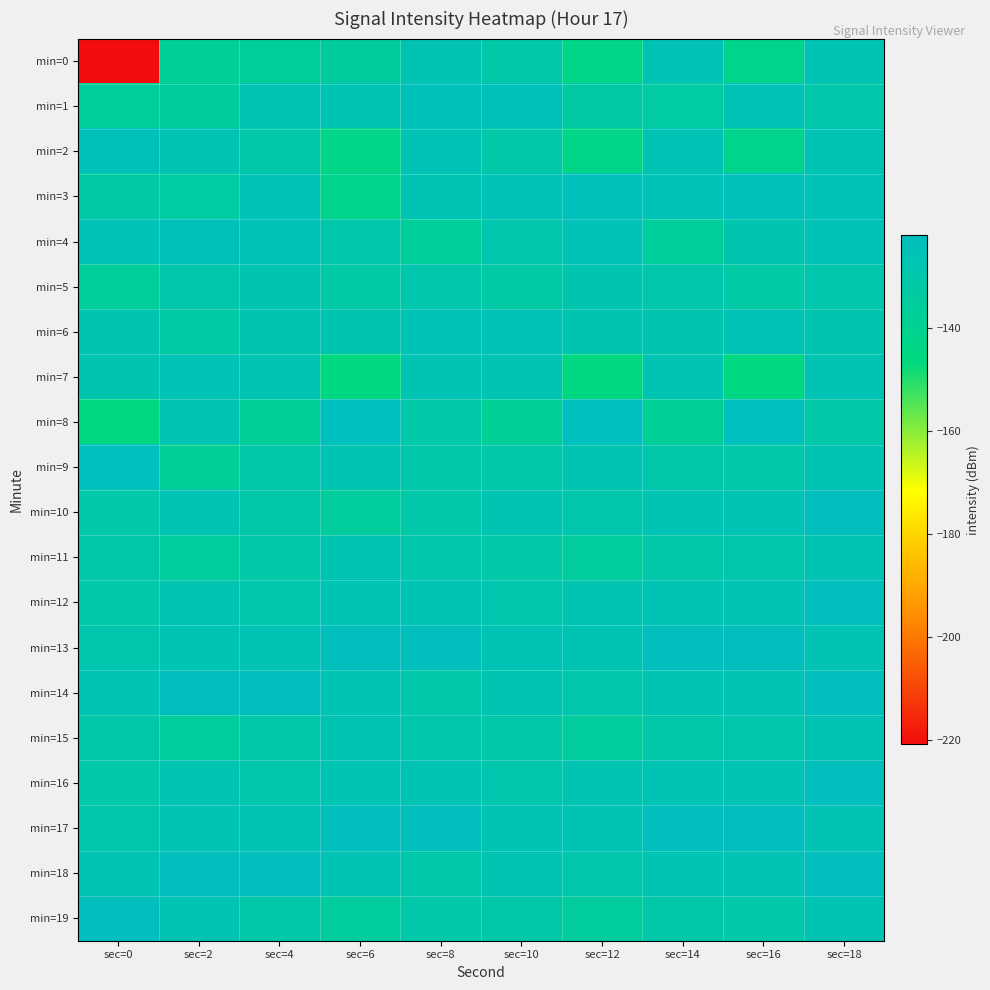

At which category is the sum across all series the highest?

sec=18